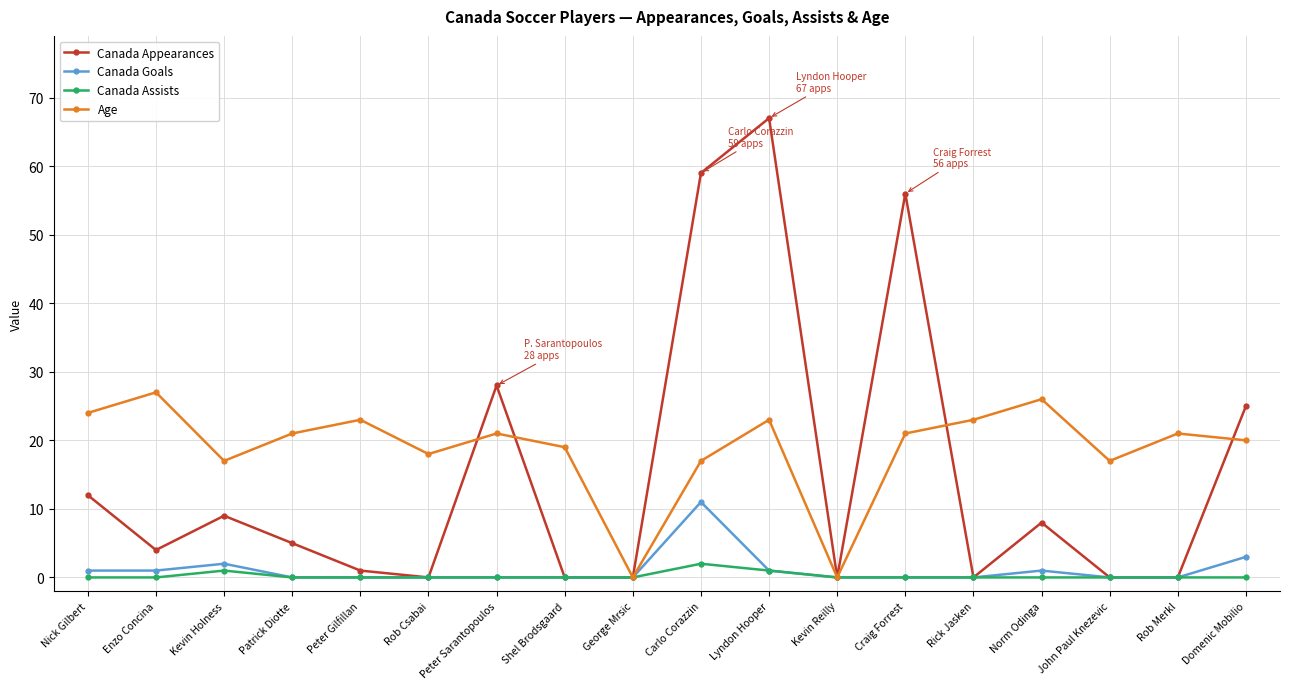

At which category does Age reach its first local valley?

Kevin Holness